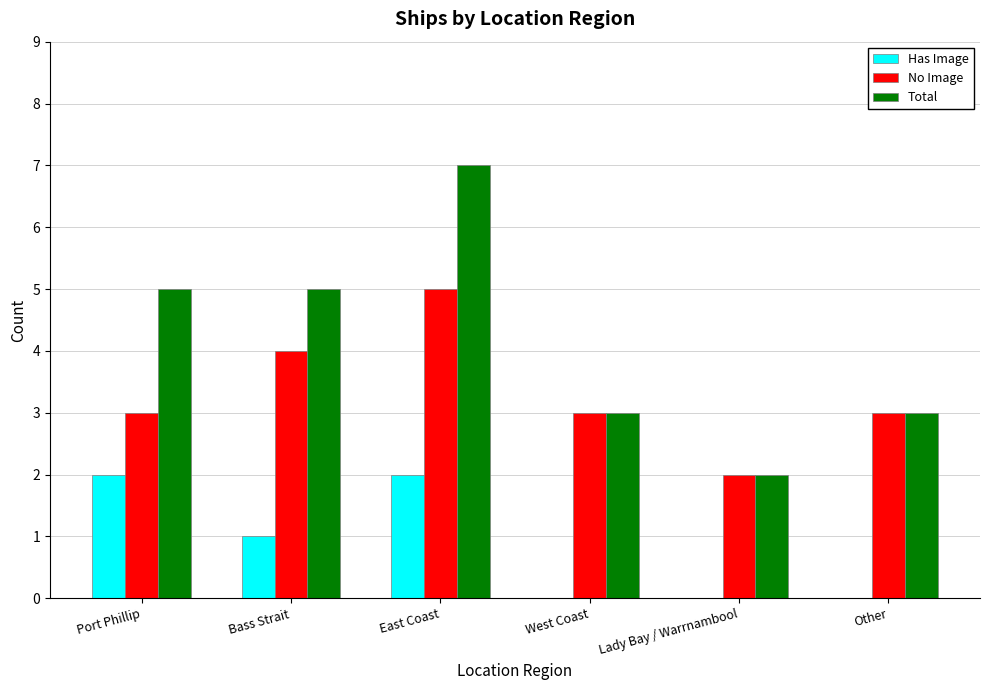

Which category has the highest value in the No Image series?

East Coast